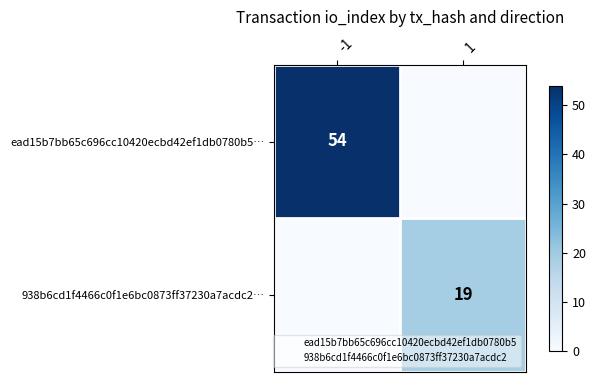

At which label is 938b6cd1f4466c0f1e6bc0873ff37230a7acdc2… closest to 9?

-1